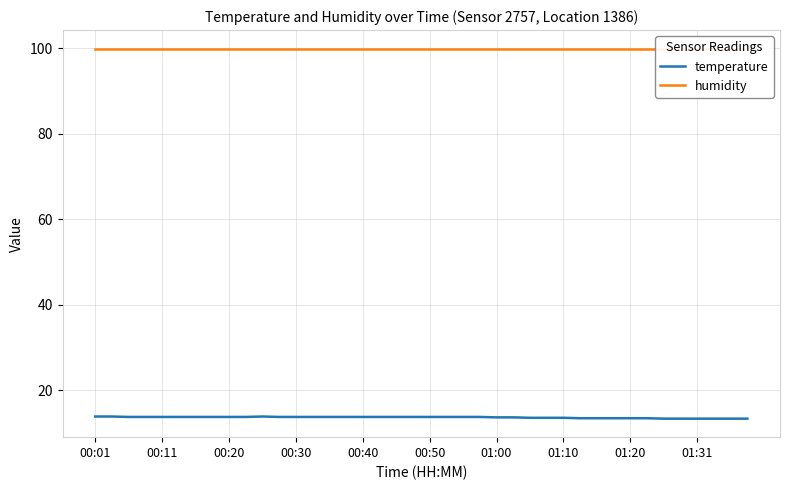

What are all the series names shown in the legend?

temperature, humidity